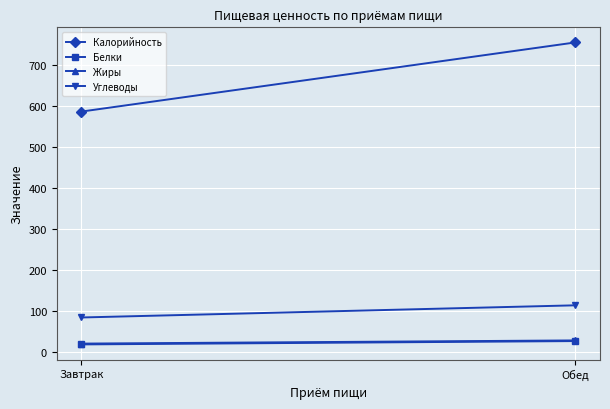

What is the spread (max minus min) of values at Завтрак?

569.2